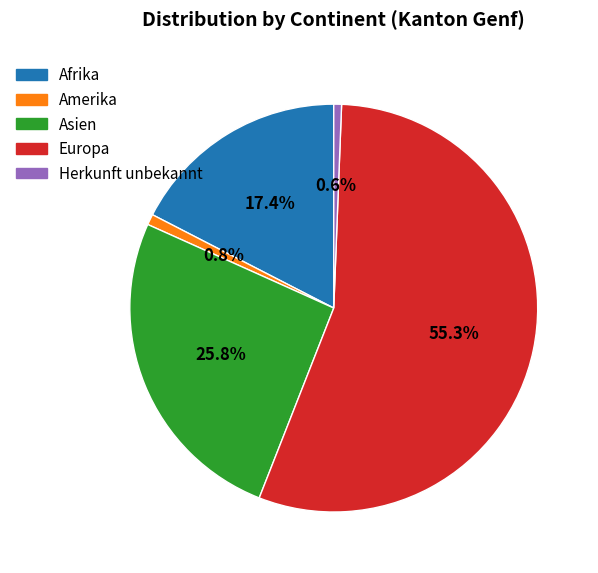

How many segments does this pie chart have?

5